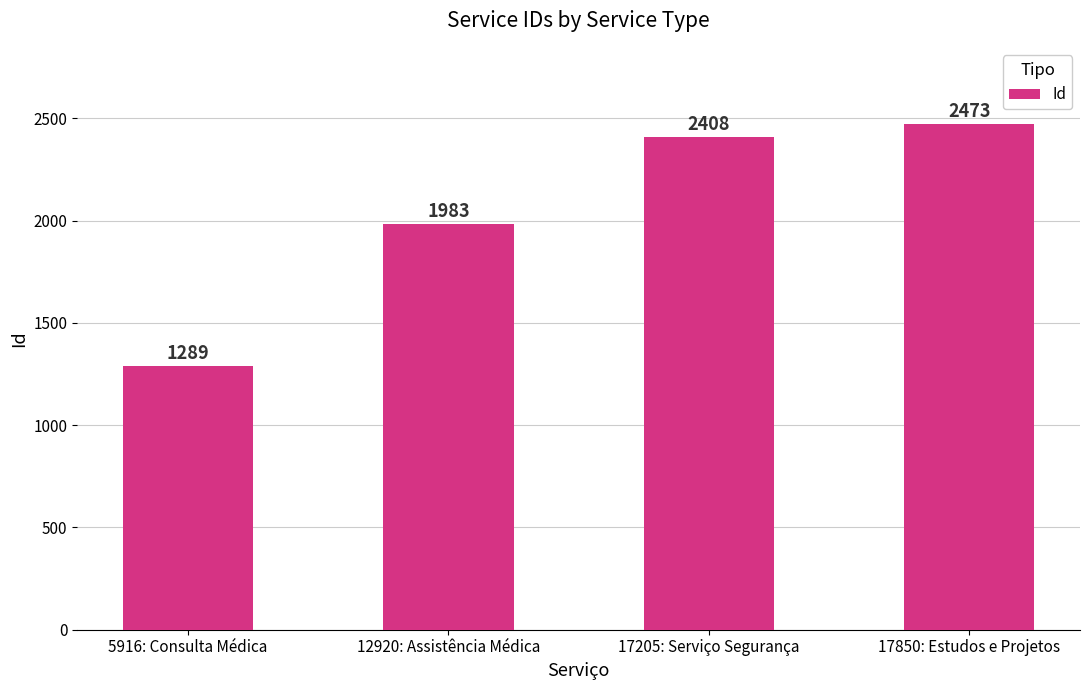

Reading left to right, list all the values displayed in this chart.

5916: Consulta Médica=1289	12920: Assistência Médica=1983	17205: Serviço Segurança=2408	17850: Estudos e Projetos=2473